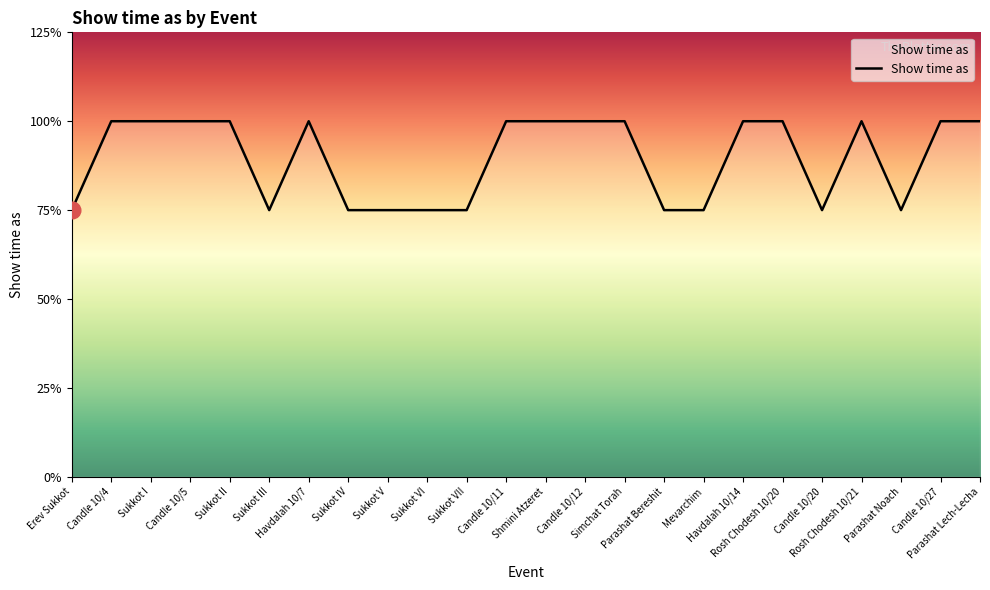

Rank the categories by value from lowest to highest.

Erev Sukkot, Sukkot III, Sukkot IV, Sukkot V, Sukkot VI, Sukkot VII, Parashat Bereshit, Mevarchim, Candle 10/20, Parashat Noach, Candle 10/4, Sukkot I, Candle 10/5, Sukkot II, Havdalah 10/7, Candle 10/11, Shmini Atzeret, Candle 10/12, Simchat Torah, Havdalah 10/14, Rosh Chodesh 10/20, Rosh Chodesh 10/21, Candle 10/27, Parashat Lech-Lecha